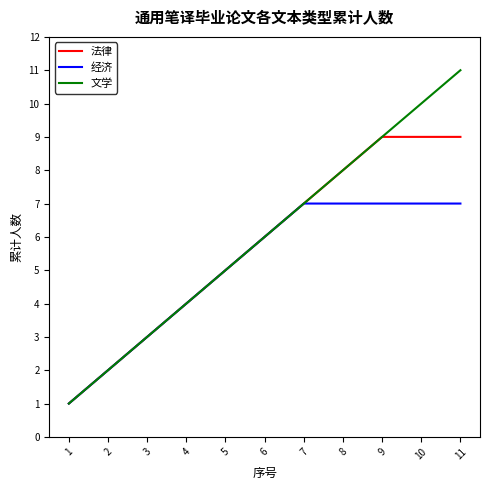

Which category has the lowest value in the 文学 series?

1